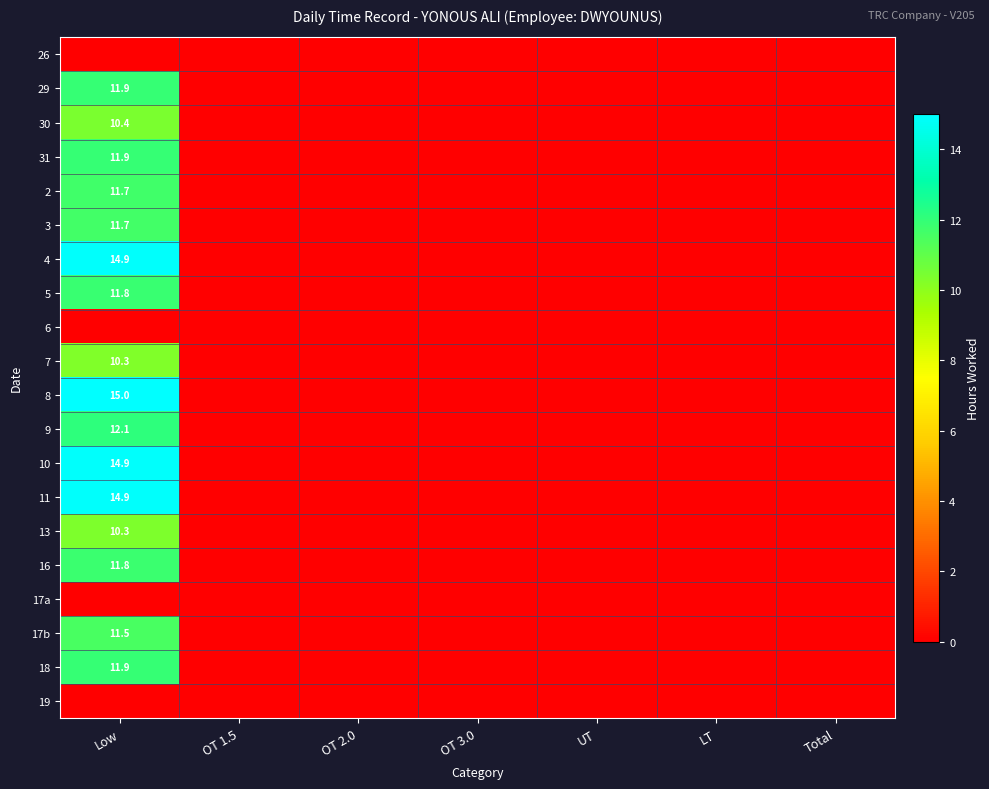

Between OT 2.0 and Total, which series saw the biggest shift?

26